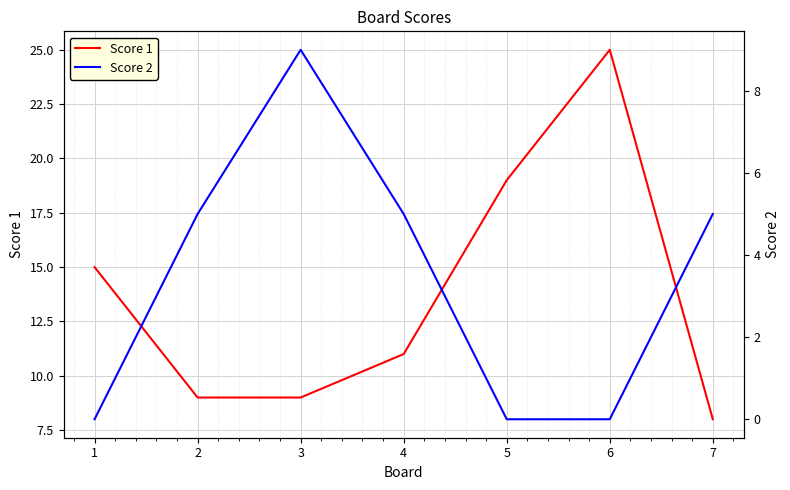

At how many categories does at least one series exceed 19?

1